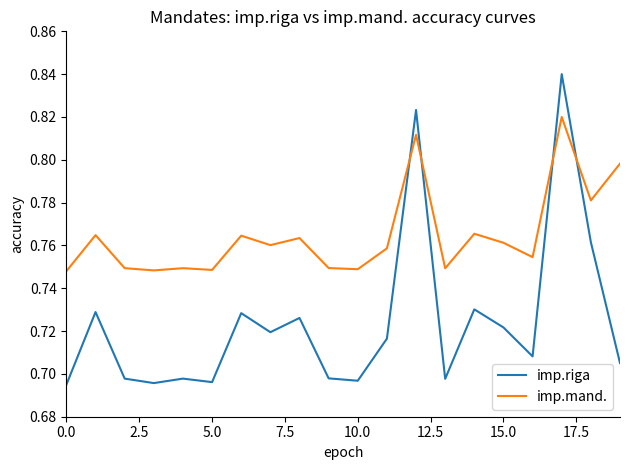

Rank the series by their average value, from highest to lowest.

imp.mand., imp.riga